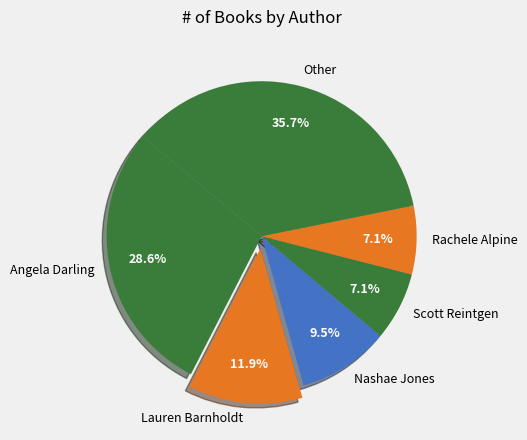

What is the largest slice in the pie chart?

Other